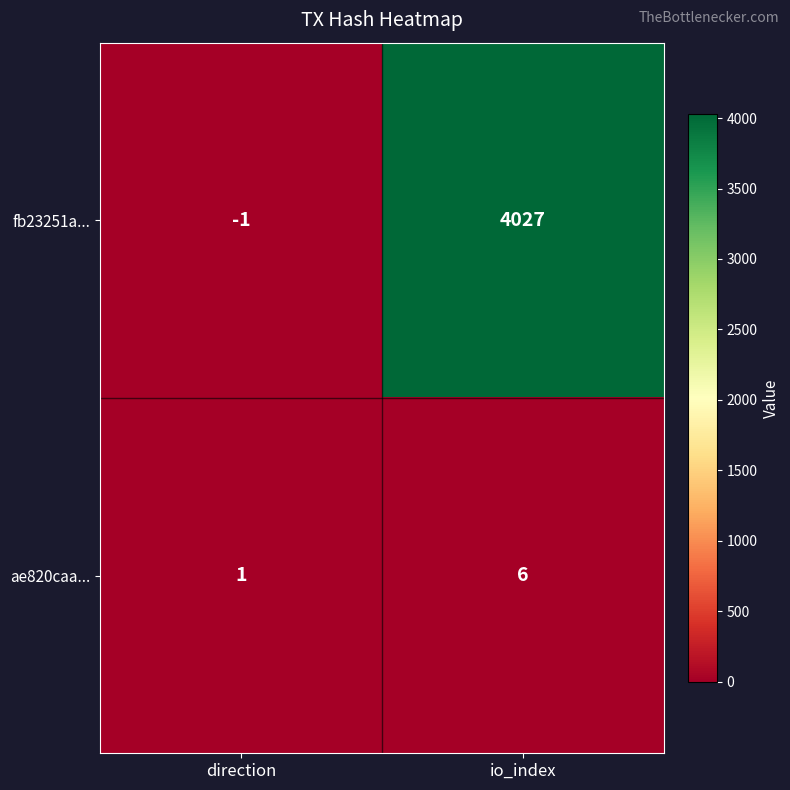

Which category has the lowest value in the ae820caa... series?

direction